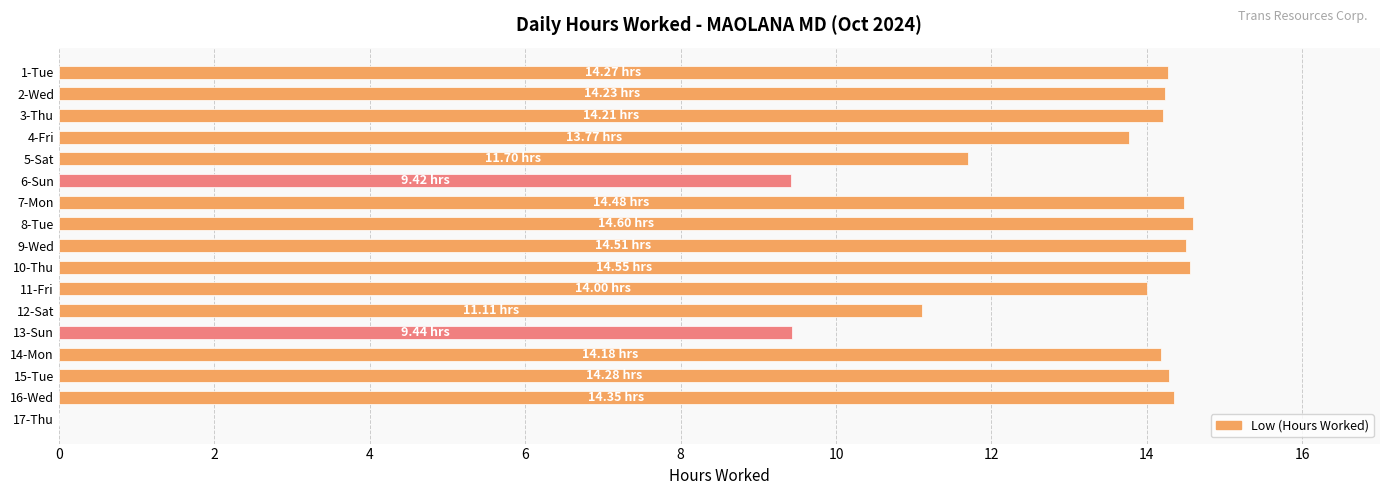

What is the sum of all values?

213.1